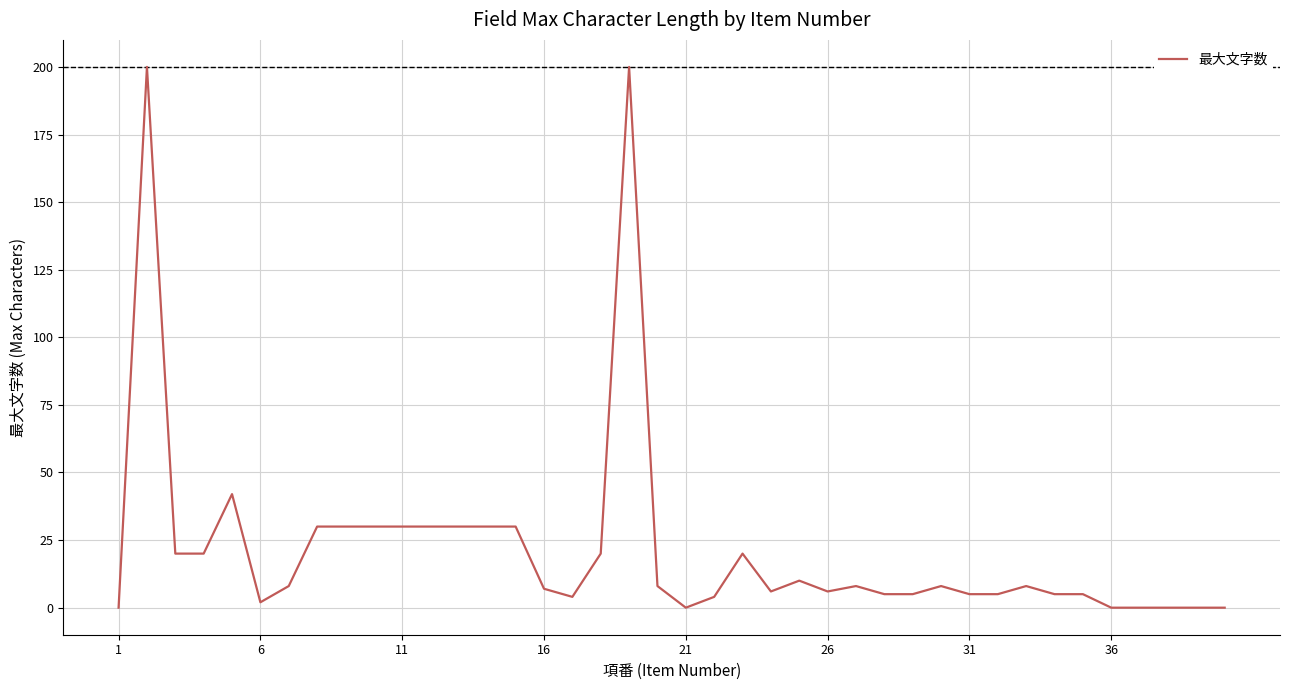

What is the difference between the maximum and minimum values?

200